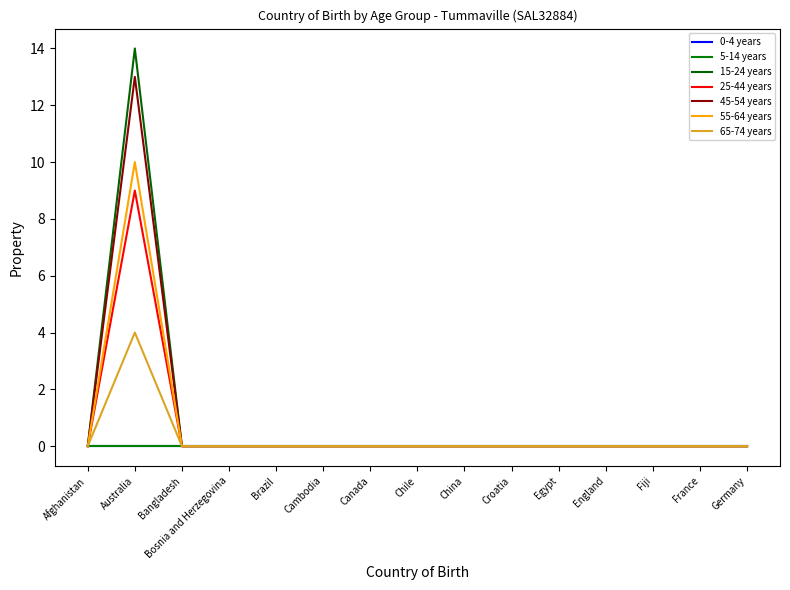

In 45-54 years, how many points are higher than both neighbors (excluding endpoints)?

1